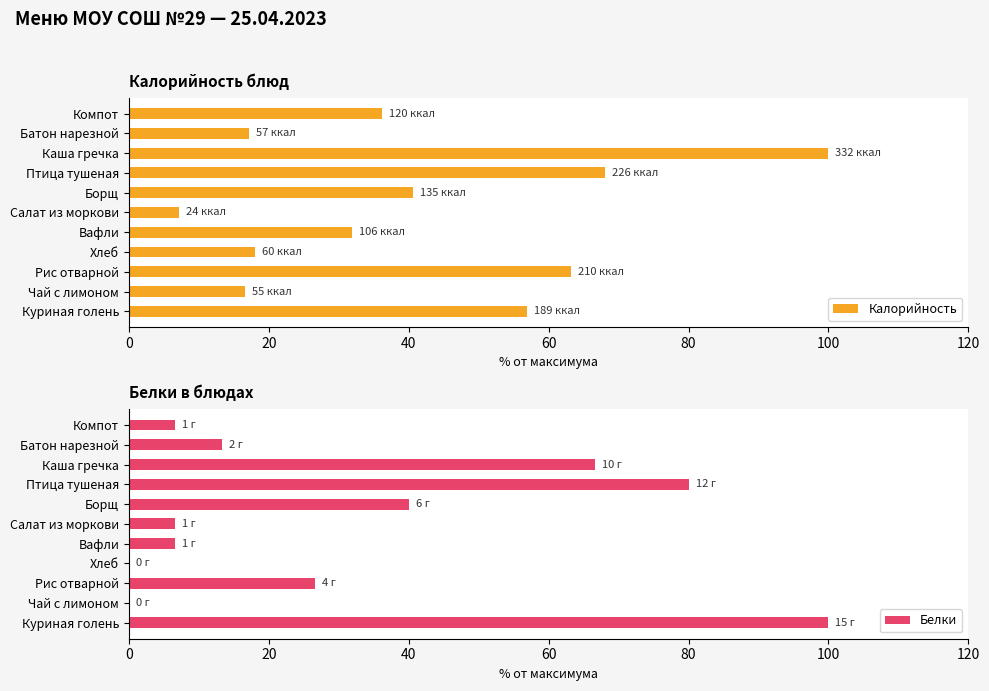

What is the difference between the Калорийность values at Птица тушеная and Каша гречка?

31.9